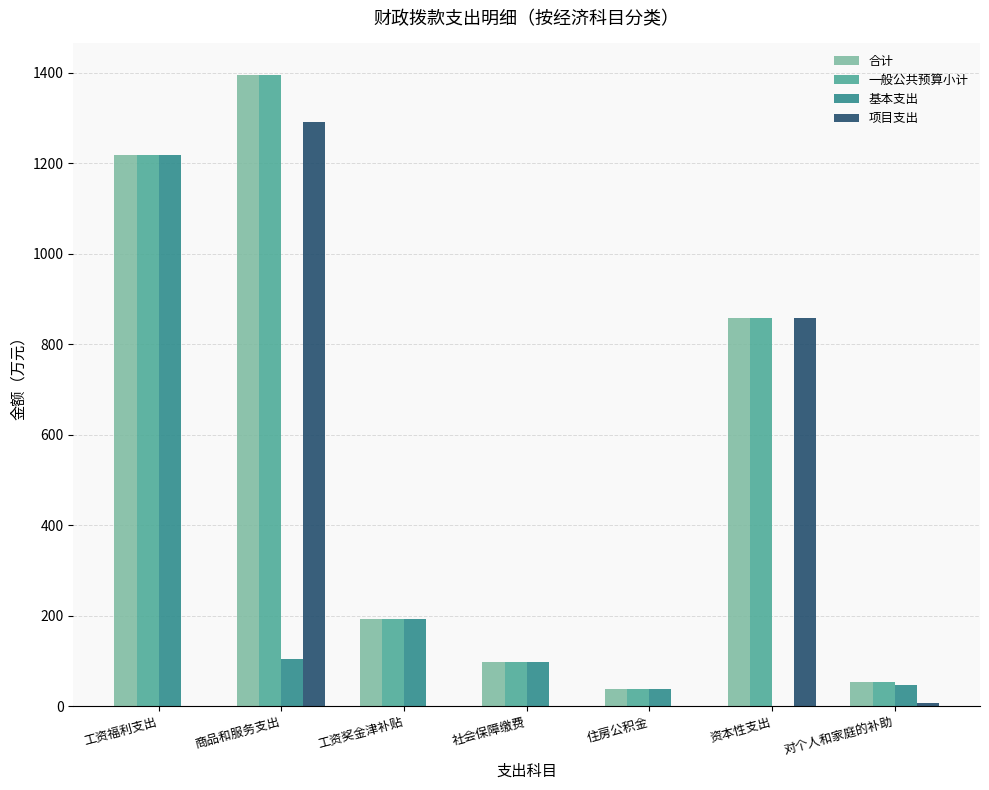

What is the maximum value for 合计?

1394.7